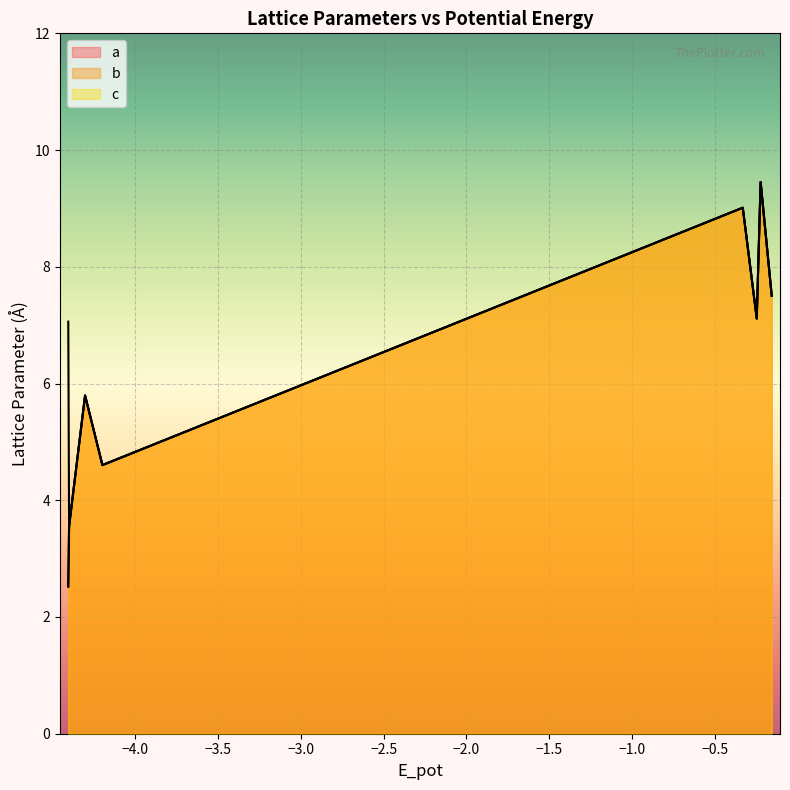

The b series shows 3.9 at −2.0. True or false?

False